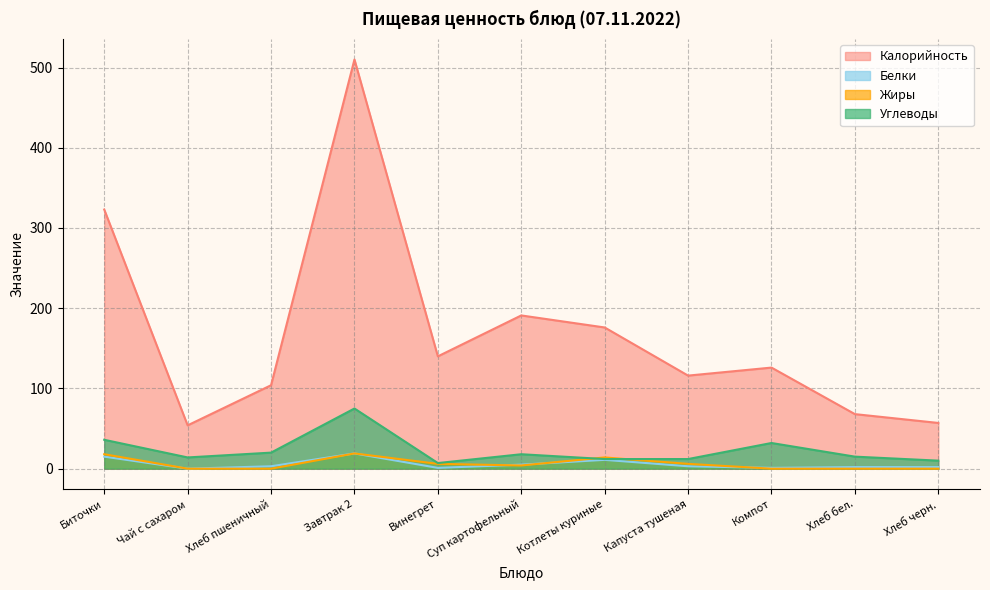

The value of Белки at Хлеб пшеничный is 5. True or false?

False